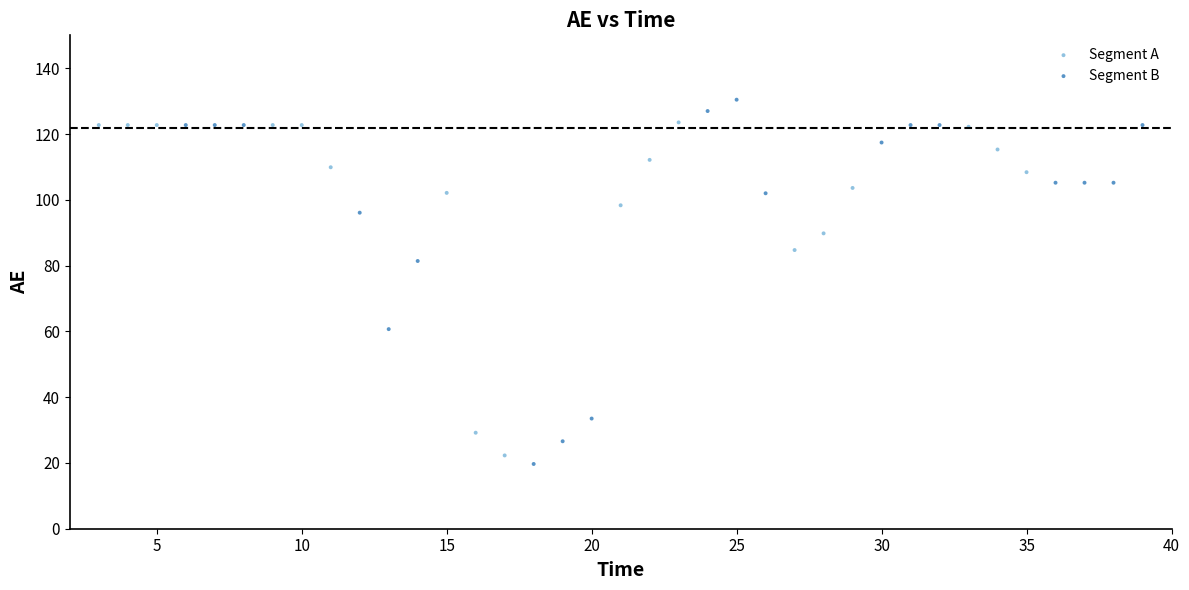

Which series reaches the maximum Y coordinate?

Segment B